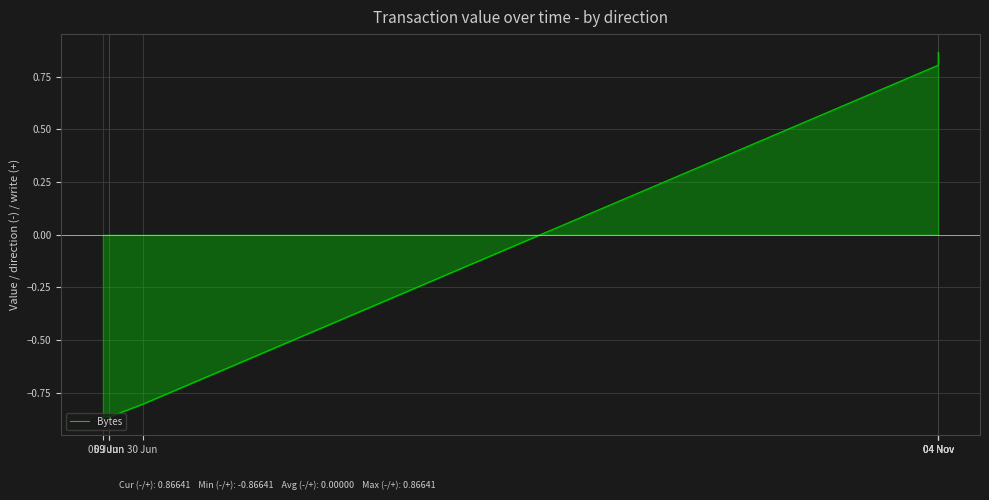

Between 09 Jun and 09 Jun, which is larger?

09 Jun